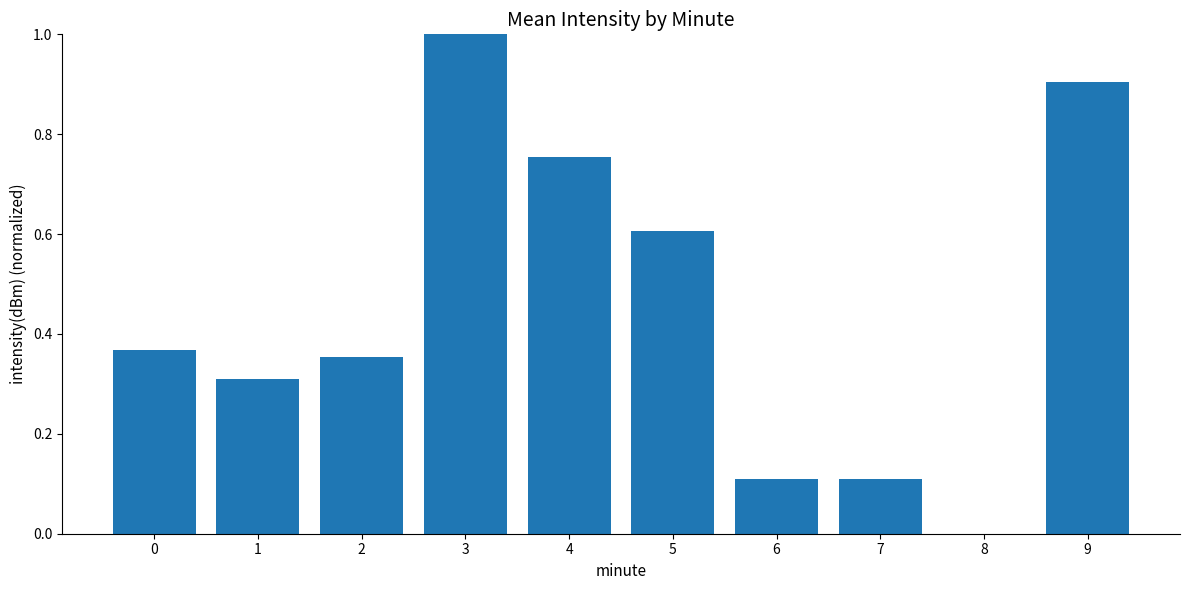

At which label is the value closest to 0?

8